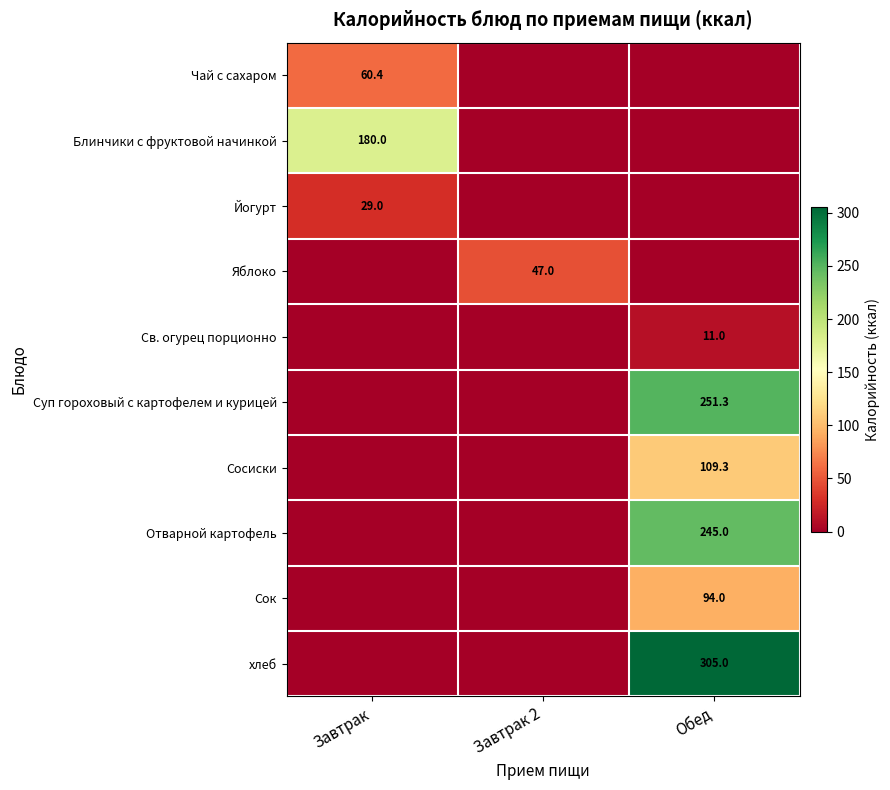

Is it true that хлеб equals 195.9 at Обед?

False